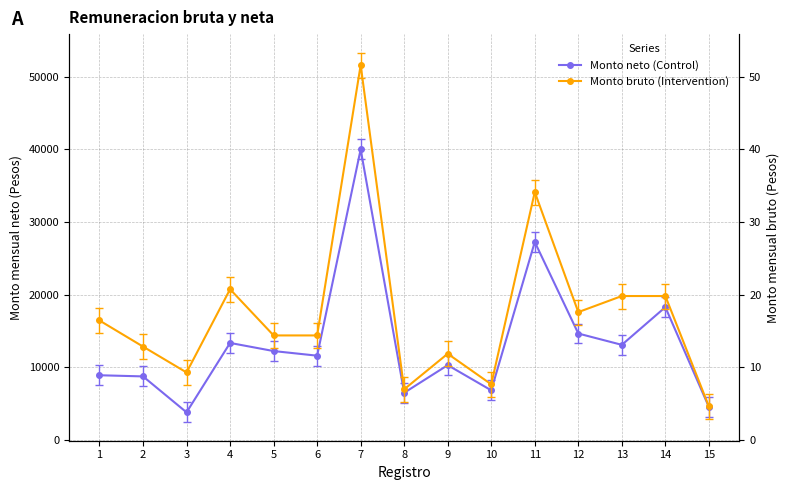

At how many categories does at least one series exceed 30115?

2